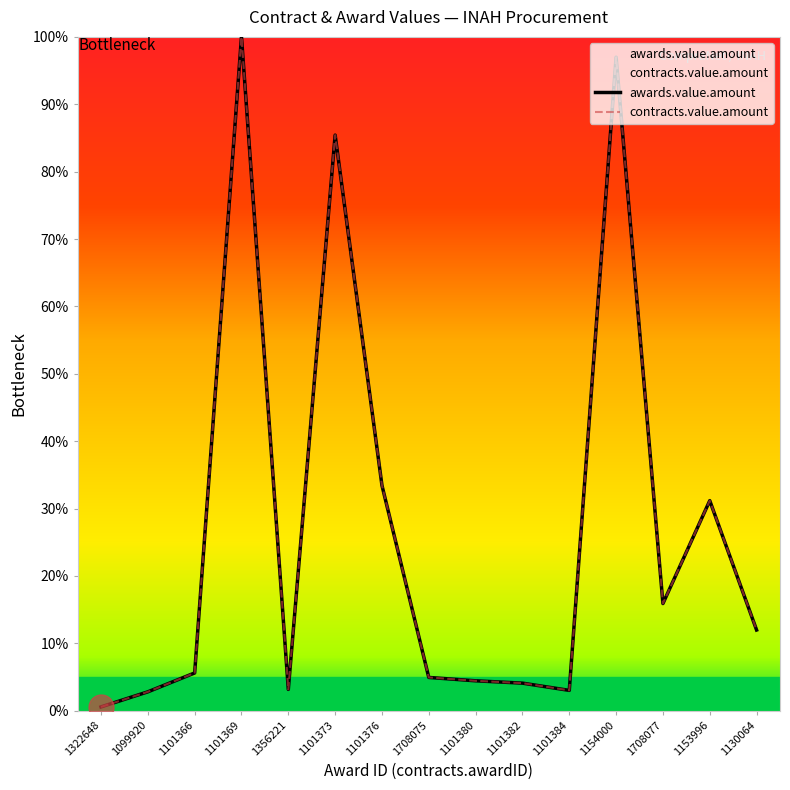

Count the number of data series in this chart.

2